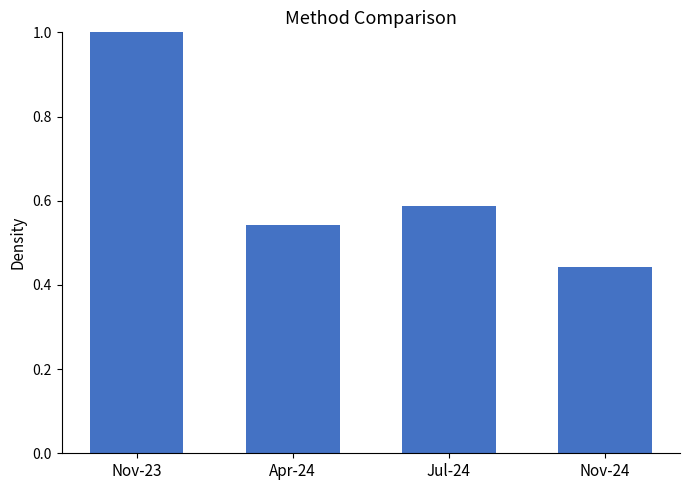

The value at Nov-24 is 0.2. True or false?

False